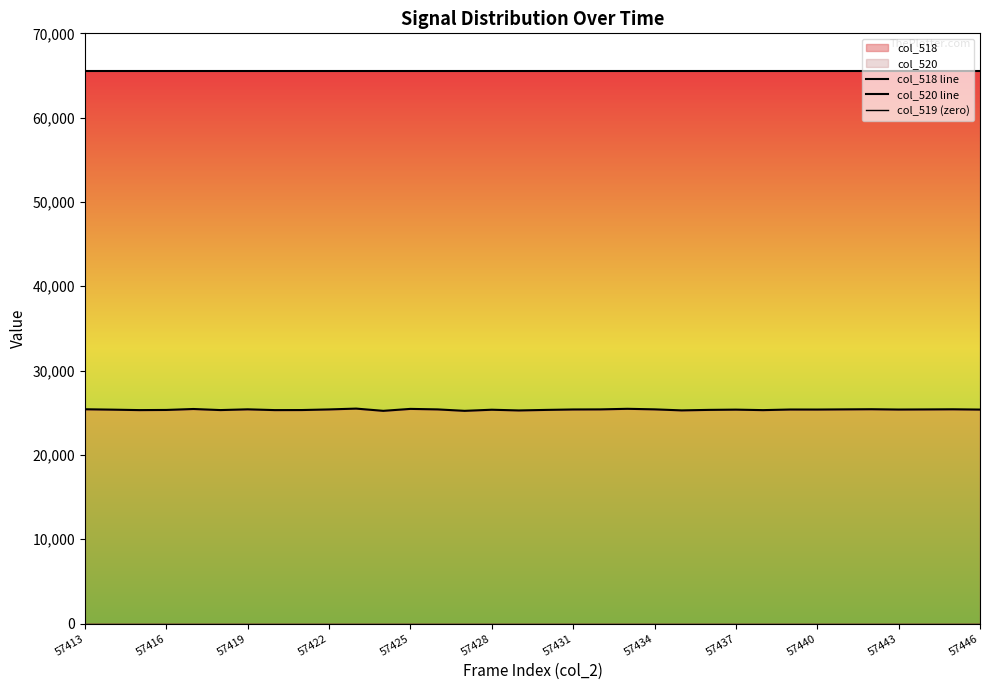

How many lines are shown in the chart?

3